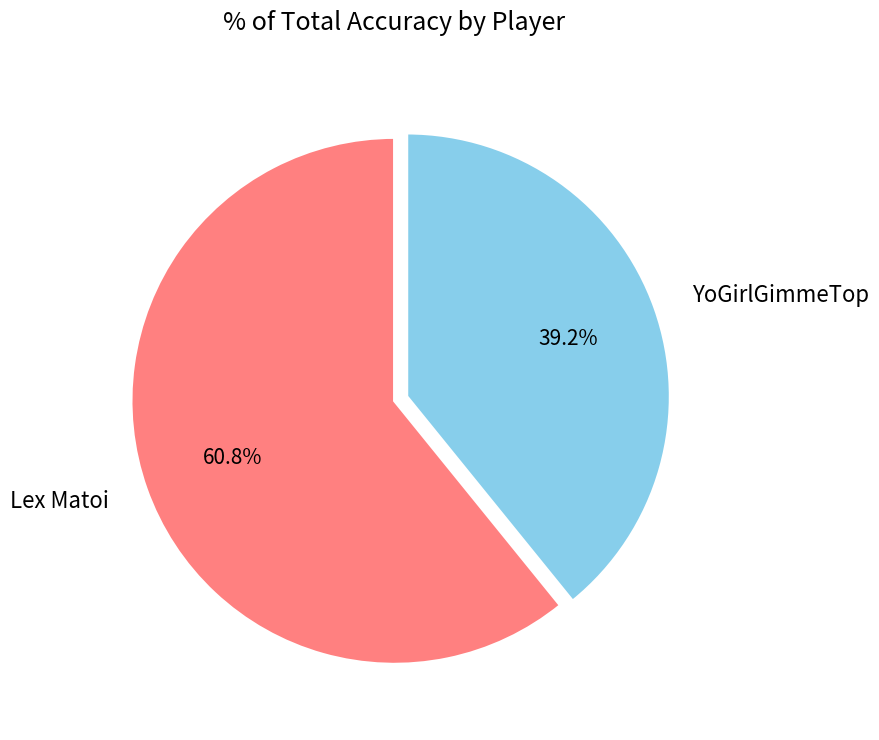

To the nearest percent, what is the difference between the largest and smallest slice percentages?

22%